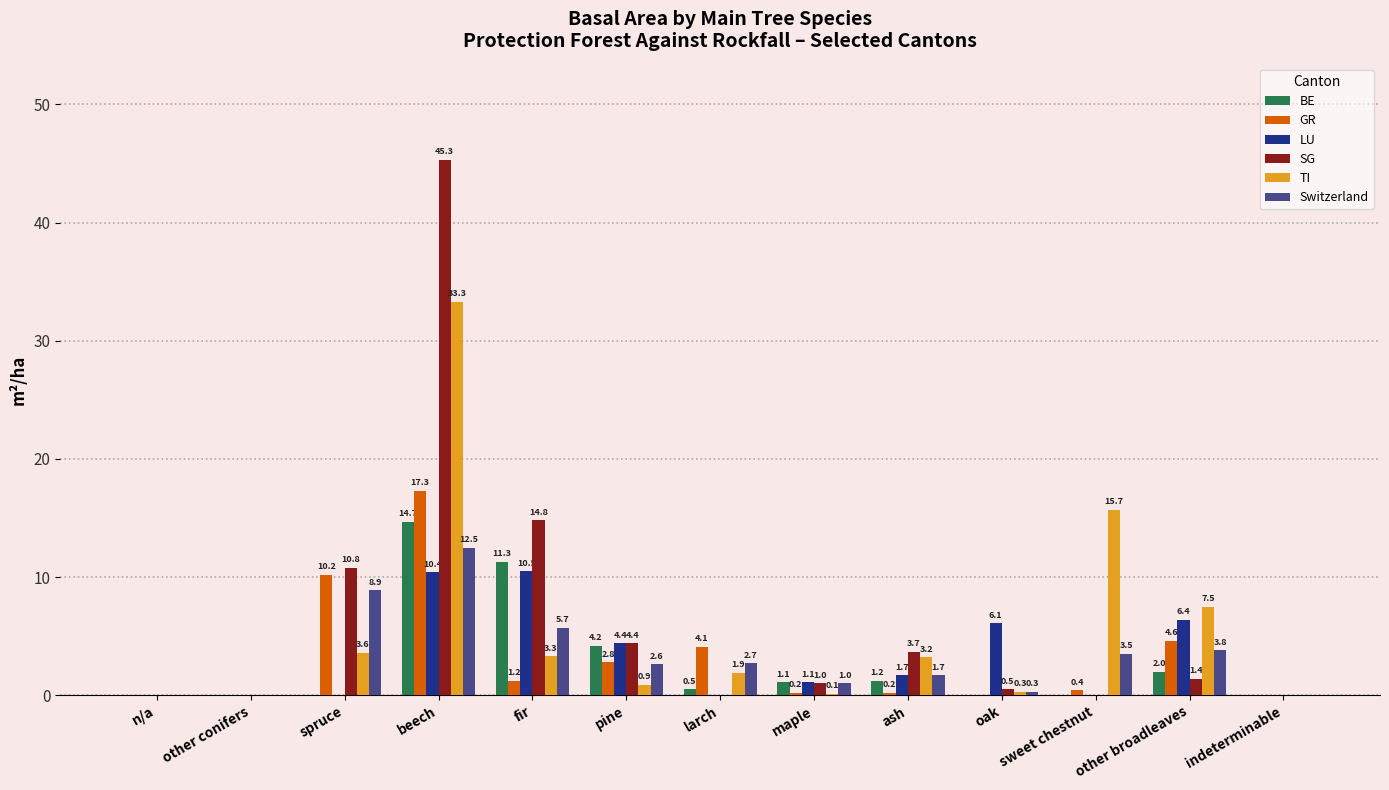

Between pine and sweet chestnut, which series saw the biggest shift?

TI